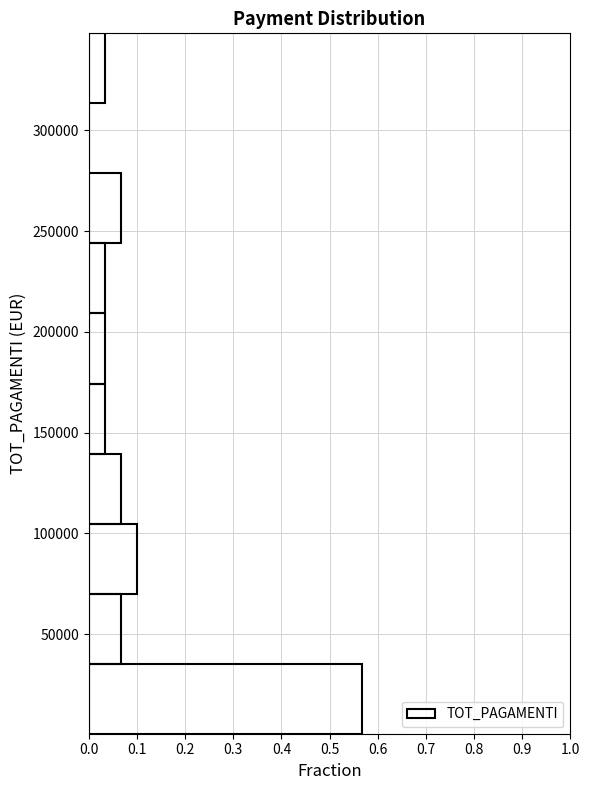

Reading bottom to top, list every bar in this chart as the range it spans on the y-axis followed by its length. Neither the bar edges nor the lengths are printed on the chart, so give them approximately, as read against the axes.

0 to 35000: 0.57
35000 to 70000: 0.07
70000 to 105000: 0.10
105000 to 140000: 0.07
140000 to 175000: 0.03
175000 to 210000: 0.03
210000 to 245000: 0.03
245000 to 280000: 0.07
280000 to 315000: 0
315000 to 350000: 0.03